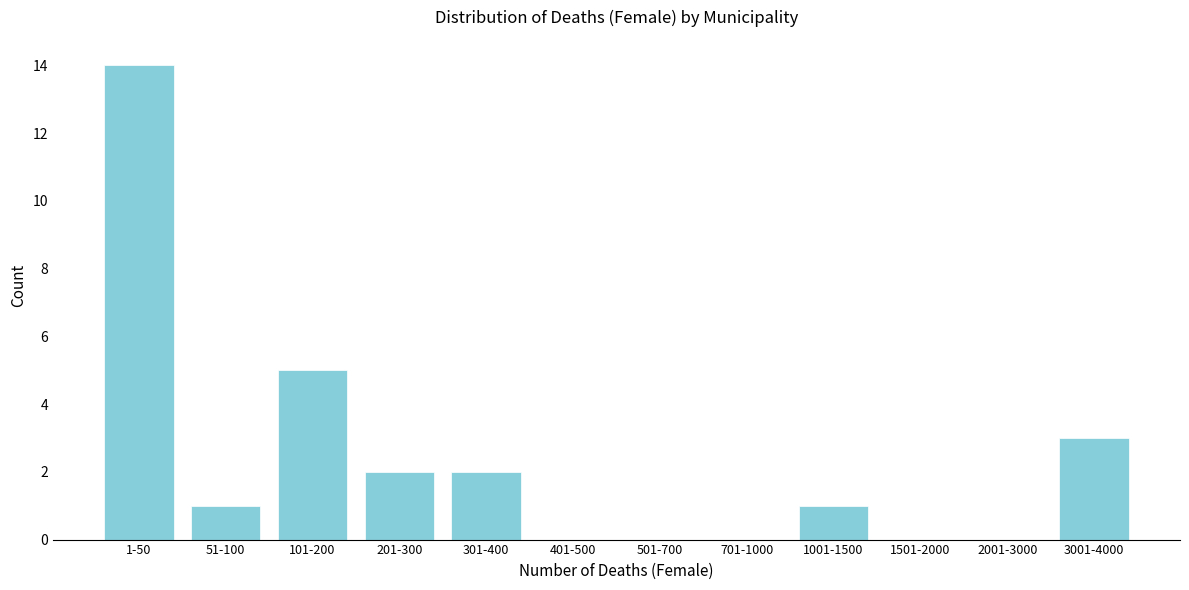

Reading left to right, what are all the values shown in this chart?

1-50=14	51-100=1	101-200=5	201-300=2	301-400=2	401-500=0	501-700=0	701-1000=0	1001-1500=1	1501-2000=0	2001-3000=0	3001-4000=3